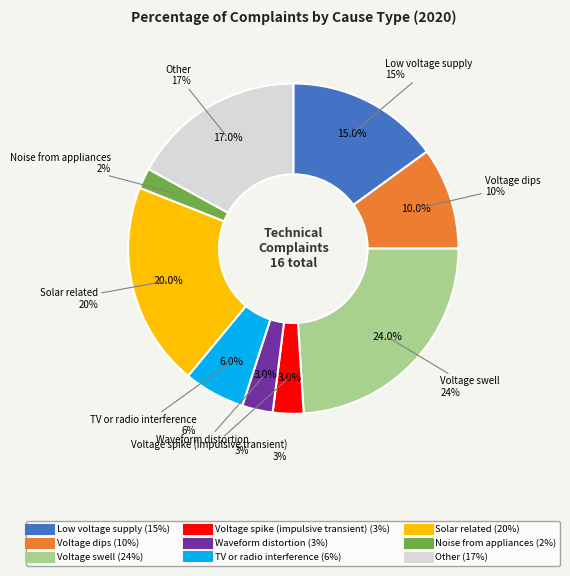

To the nearest percent, what is the combined percentage of TV or radio interference and Voltage dips?

16%